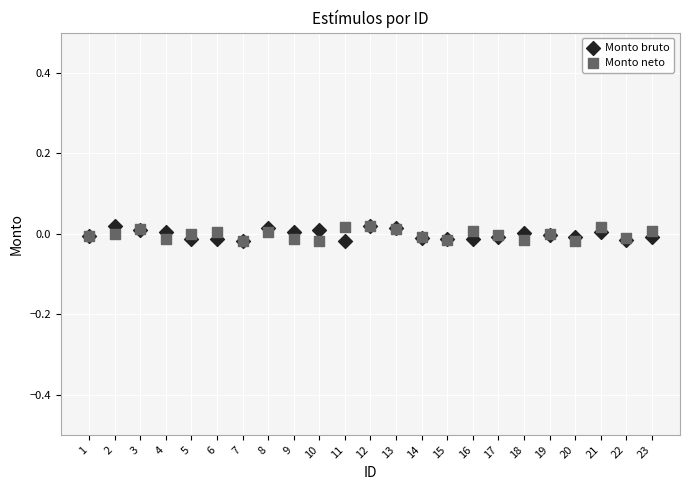

What are all the series names shown in the legend?

Monto bruto, Monto neto